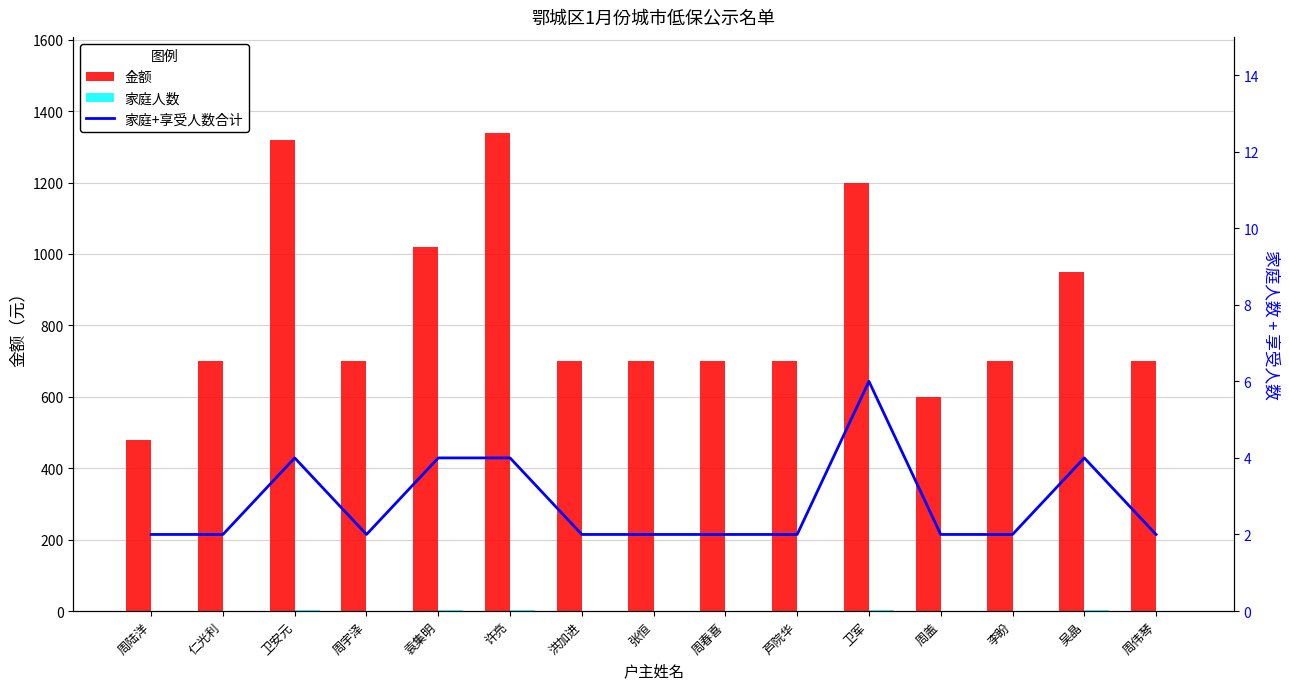

Where does the 金额 series first go above 700?

卫安元